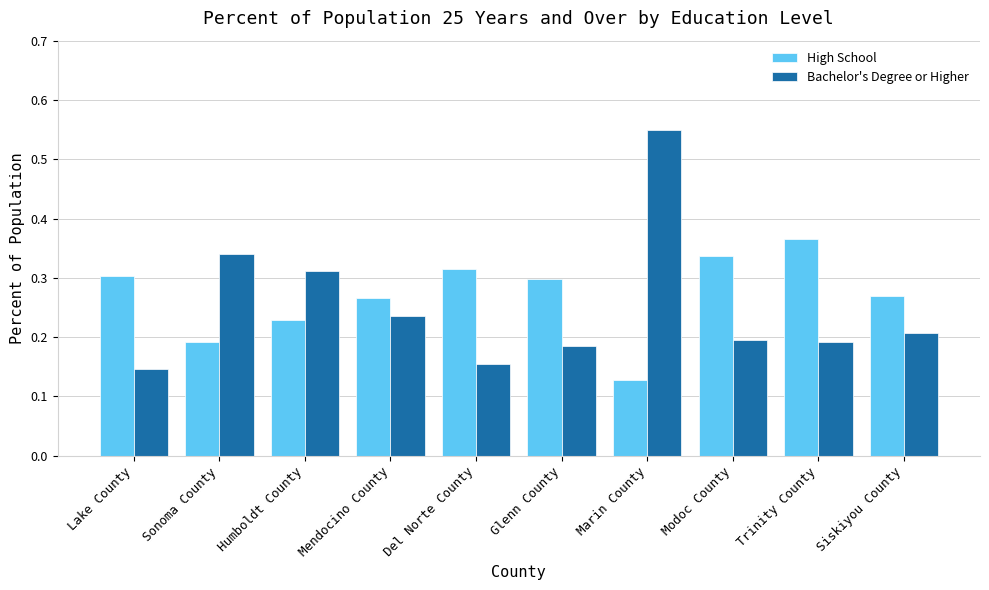

Are the bars horizontal?

No